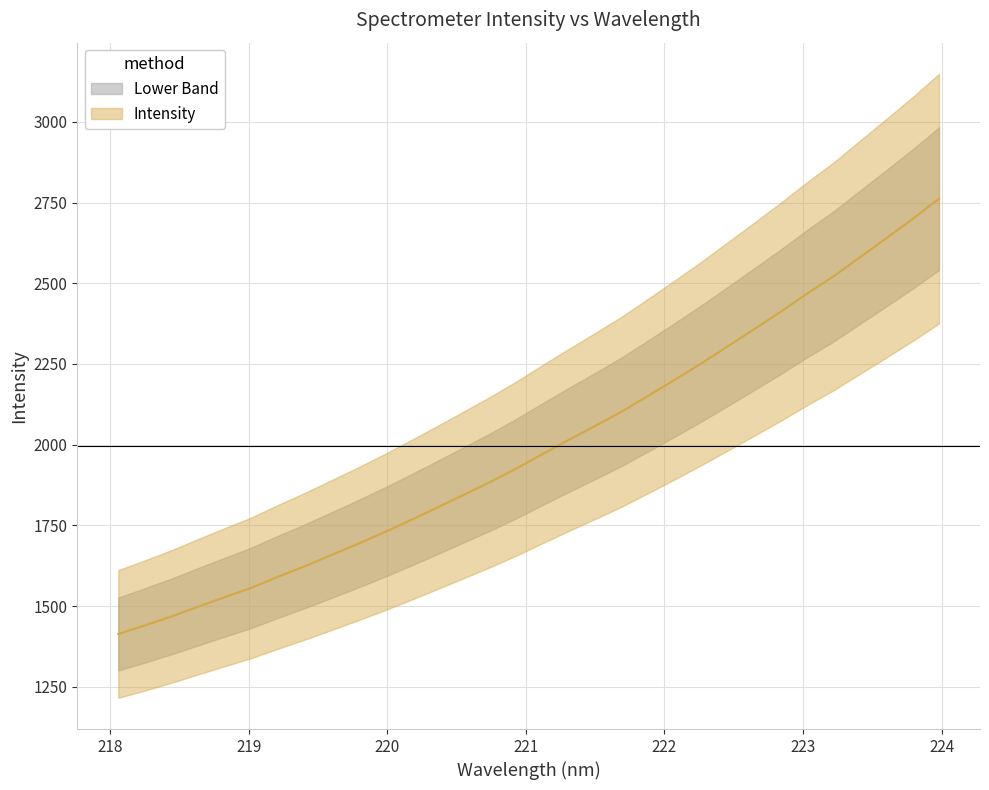

Reading left to right, what are all the values shown in this chart?

1413.5	1439.9	1467.5	1497.5	1527.0	1555.9	1589.8	1622.1	1656.4	1691.0	1727.0	1764.7	1803.6	1843.2	1882.7	1924.9	1970.0	2014.5	2057.7	2102.0	2150.8	2200.2	2250.9	2303.6	2357.0	2410.8	2467.2	2520.6	2579.9	2638.9	2698.8	2762.0